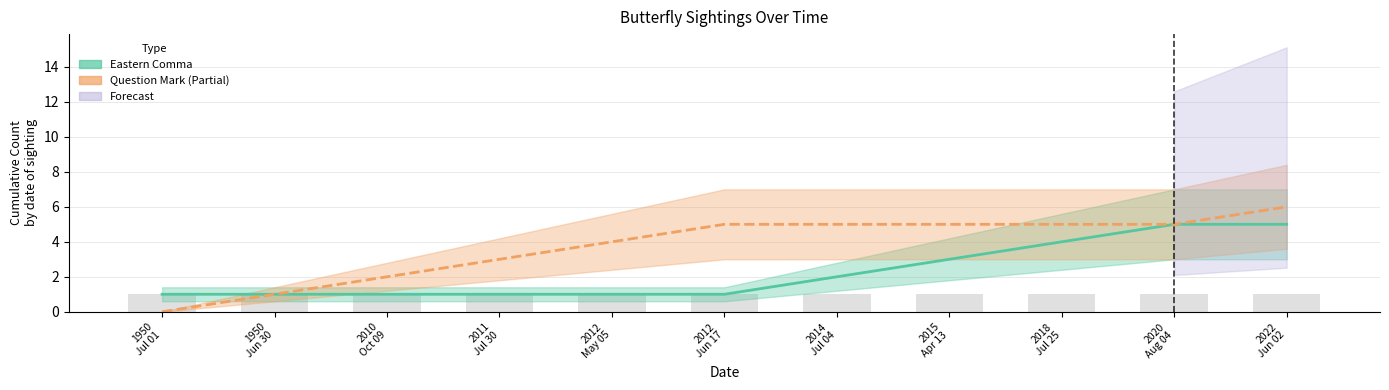

What is the greatest value displayed?

6